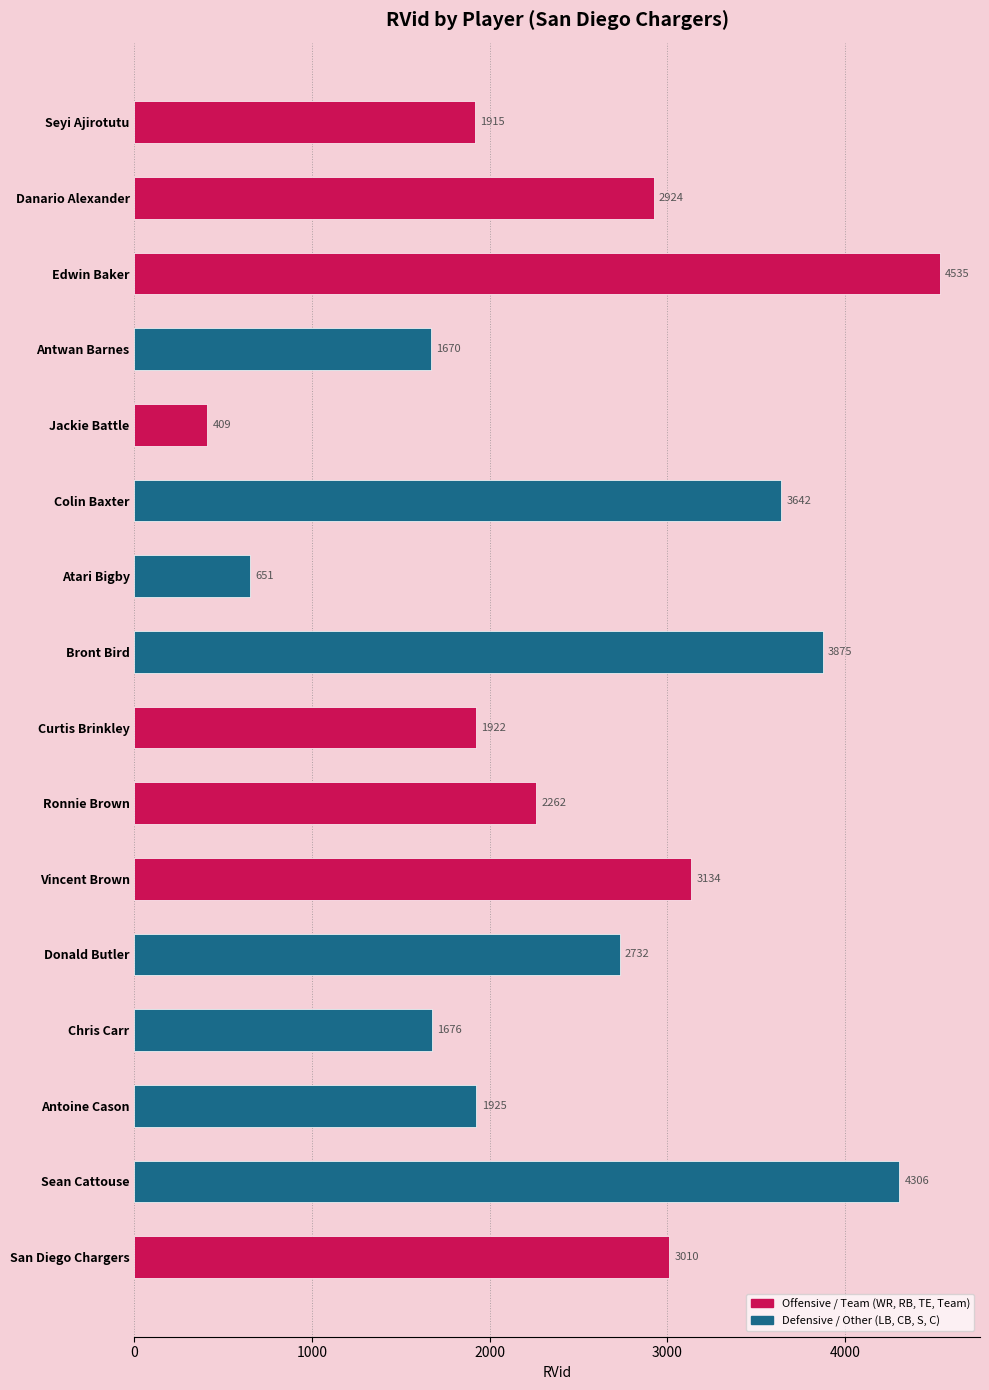

The value at Donald Butler is 2732. True or false?

True